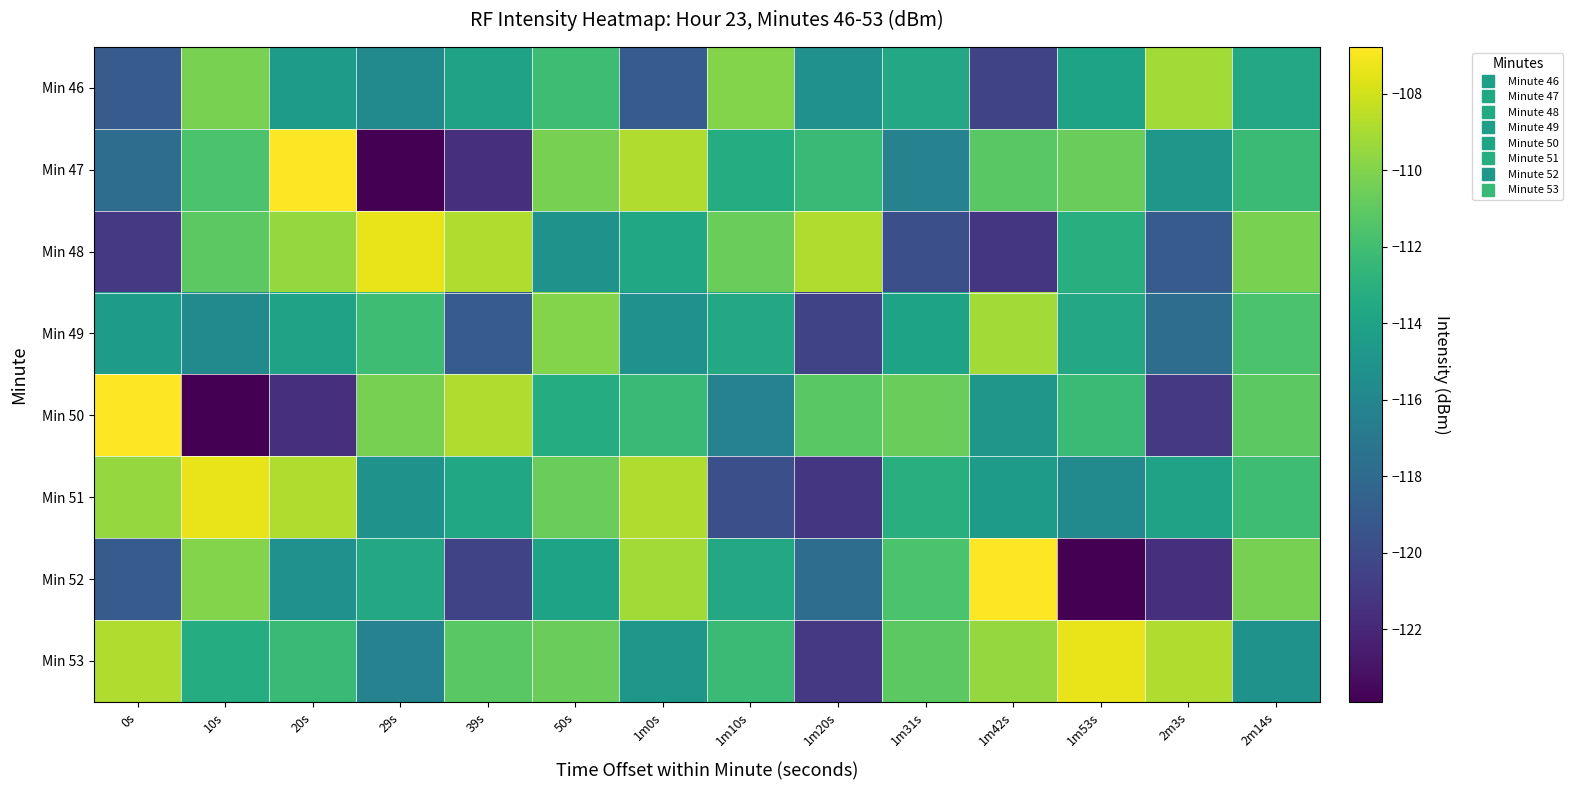

Which has a higher value, 1m20s or 1m0s?

1m20s